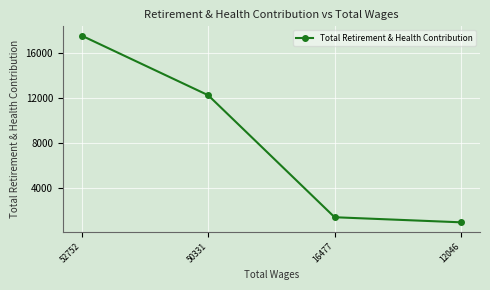

What is the smallest value displayed?

922.0